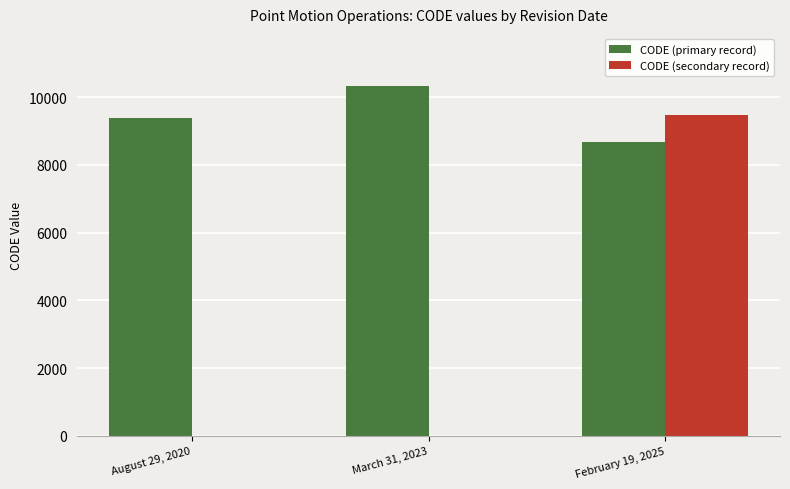

Reading right to left, transcribe all the data shown in this chart.

CODE (primary record): 8676	10323	9375
CODE (secondary record): 9483	0	0